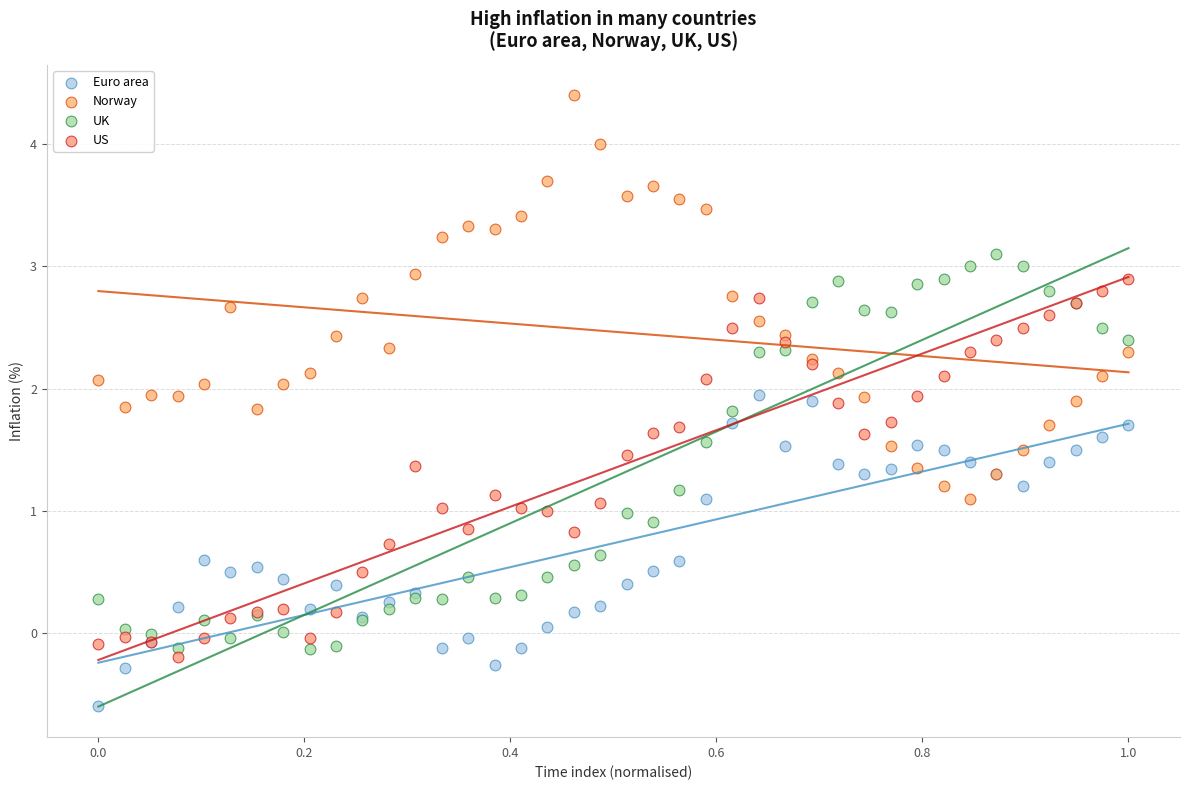

What are all the series names shown in the legend?

Euro area, Norway, UK, US